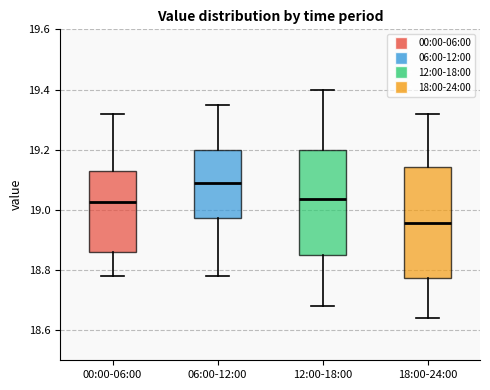

Which box has the highest median line?

06:00-12:00